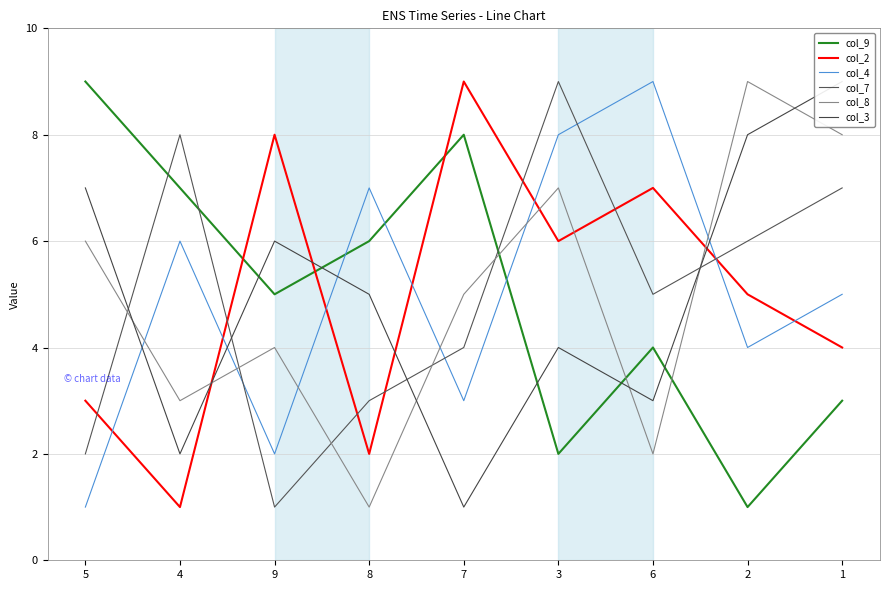

Is this an area chart (filled region under the line)?

No